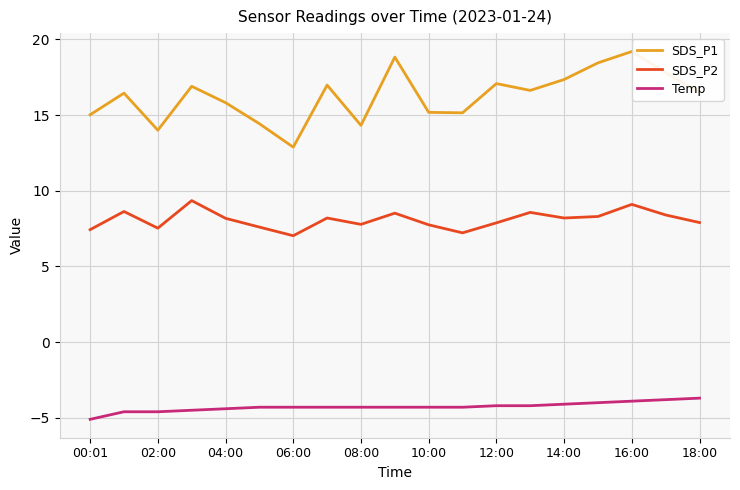

Read the Temp value at 10:00.

-4.3